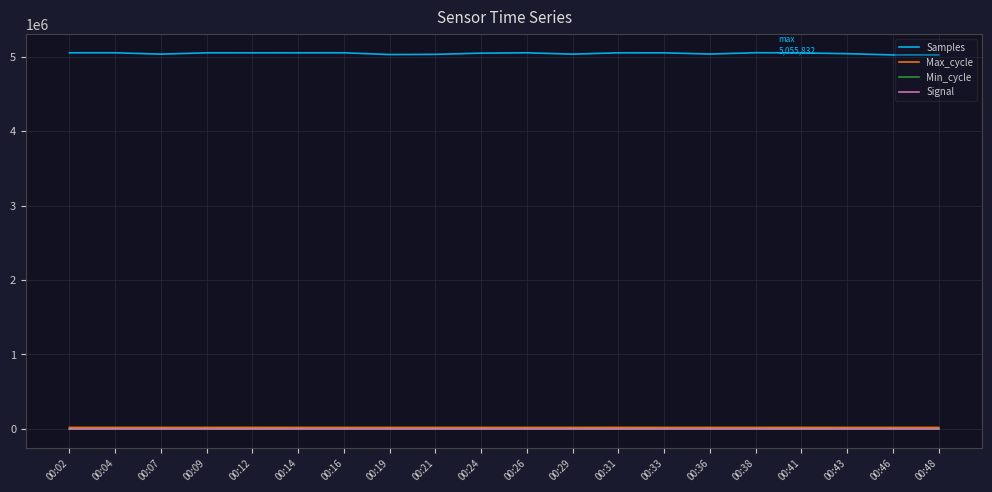

What is the minimum value for Samples?

5025715